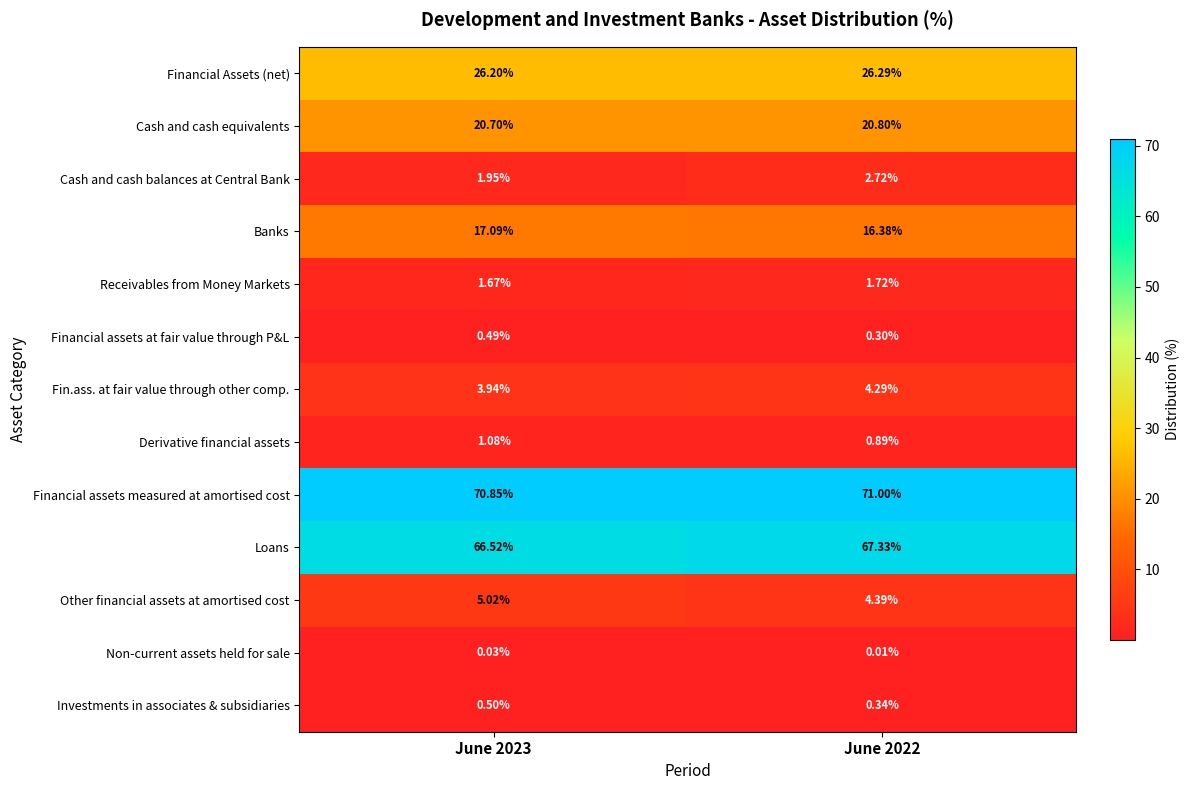

At which category does the chart reach its peak across all series?

June 2022